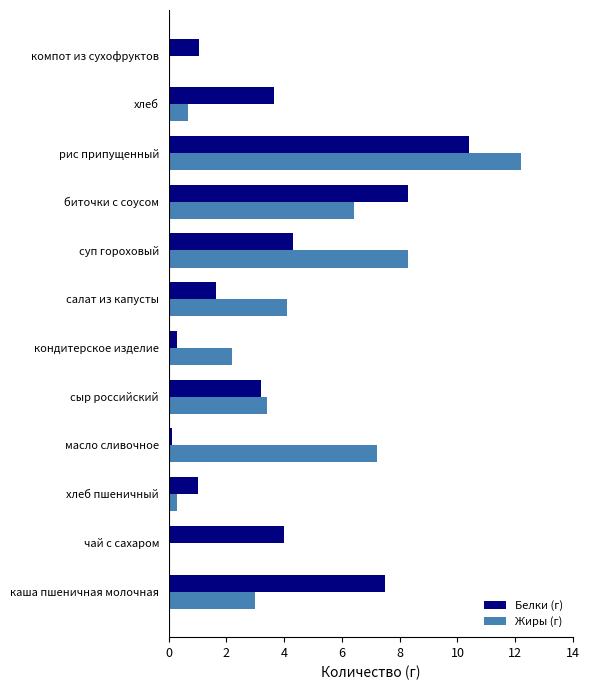

At which category is the sum across all series the highest?

рис припущенный